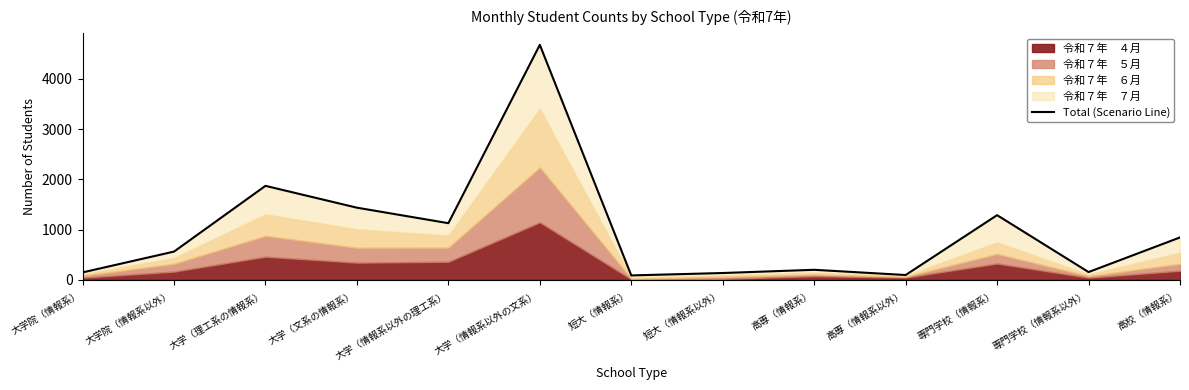

What is the smallest value displayed?

85